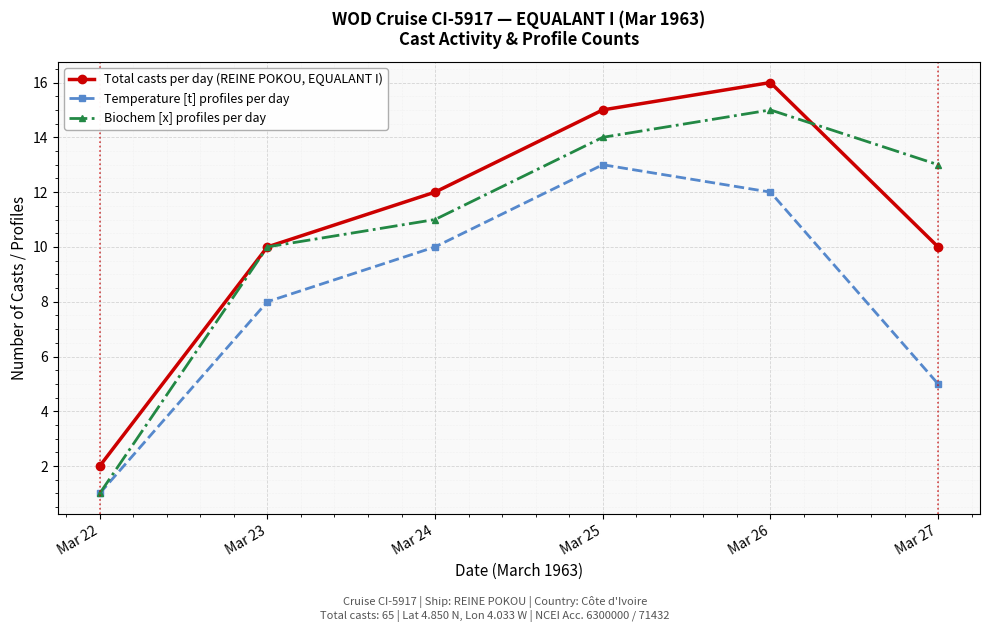

Rank the categories by Biochem [x] profiles per day value from lowest to highest.

Mar 22, Mar 23, Mar 24, Mar 27, Mar 25, Mar 26